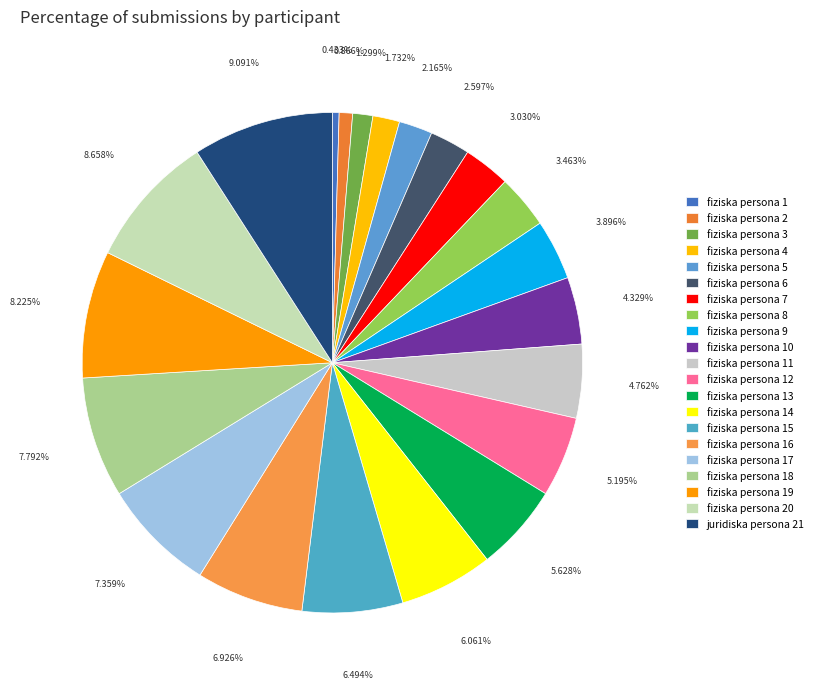

To the nearest percent, what percentage of the pie is fiziska persona 16?

7%